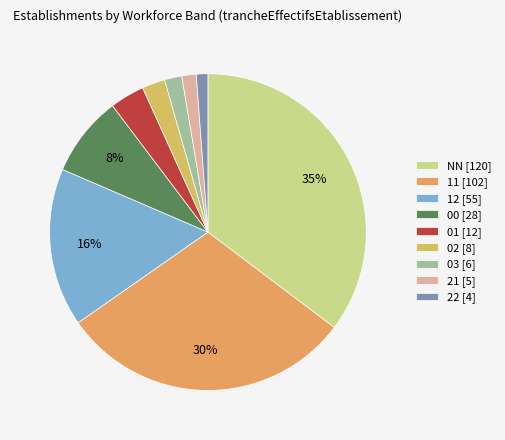

Which has a higher value, 03 or 01?

01